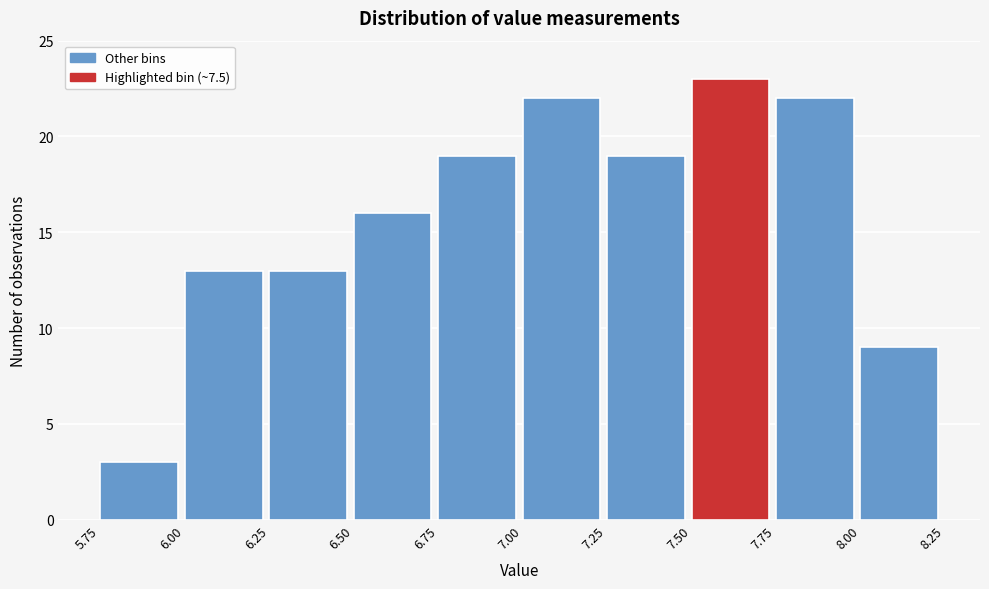

Over which range of the x-axis is the bar tallest?

7.50 to 7.75